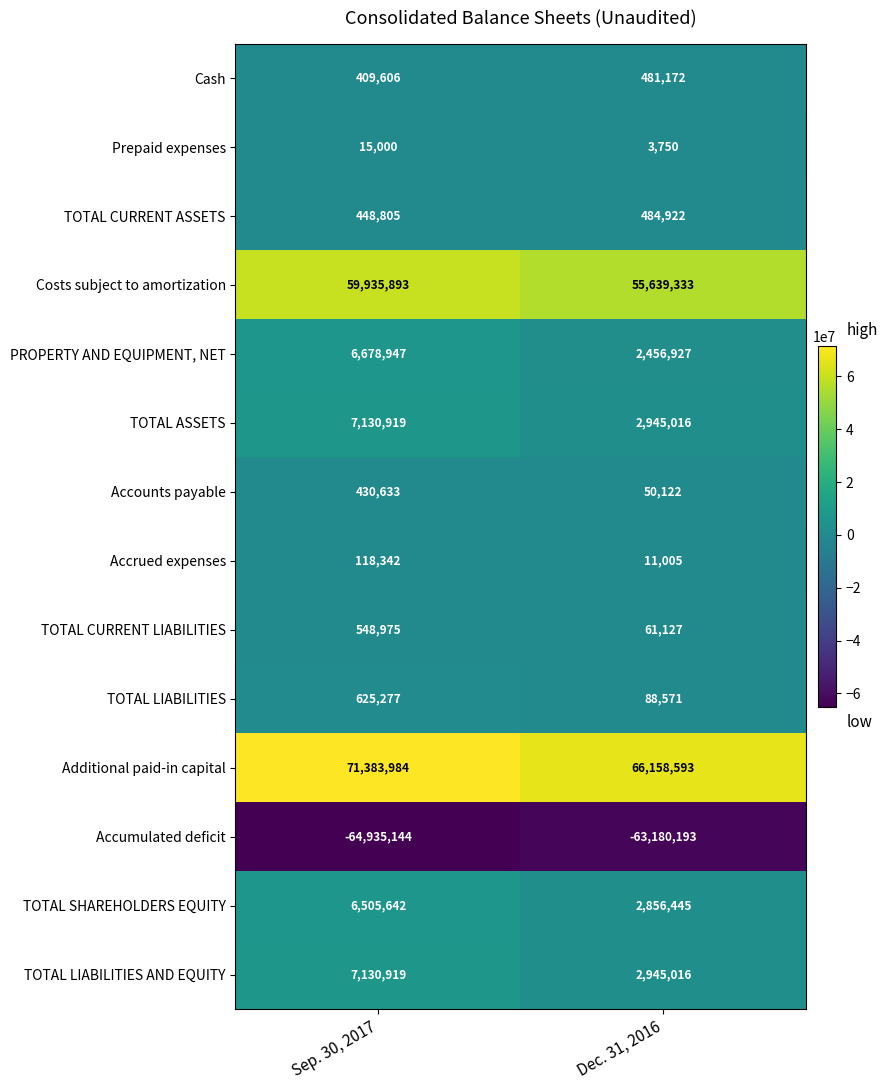

Reading left to right, transcribe all the data shown in this chart.

Cash: 409606	481172
Prepaid expenses: 15000	3750
TOTAL CURRENT ASSETS: 448805	484922
Costs subject to amortization: 59935893	55639333
PROPERTY AND EQUIPMENT, NET: 6678947	2456927
TOTAL ASSETS: 7130919	2945016
Accounts payable: 430633	50122
Accrued expenses: 118342	11005
TOTAL CURRENT LIABILITIES: 548975	61127
TOTAL LIABILITIES: 625277	88571
Additional paid-in capital: 71383984	66158593
Accumulated deficit: -64935144	-63180193
TOTAL SHAREHOLDERS EQUITY: 6505642	2856445
TOTAL LIABILITIES AND EQUITY: 7130919	2945016